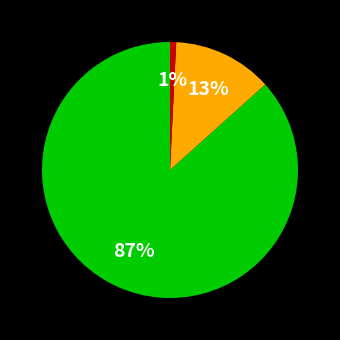

To the nearest percent, what is the average slice percentage?

33%